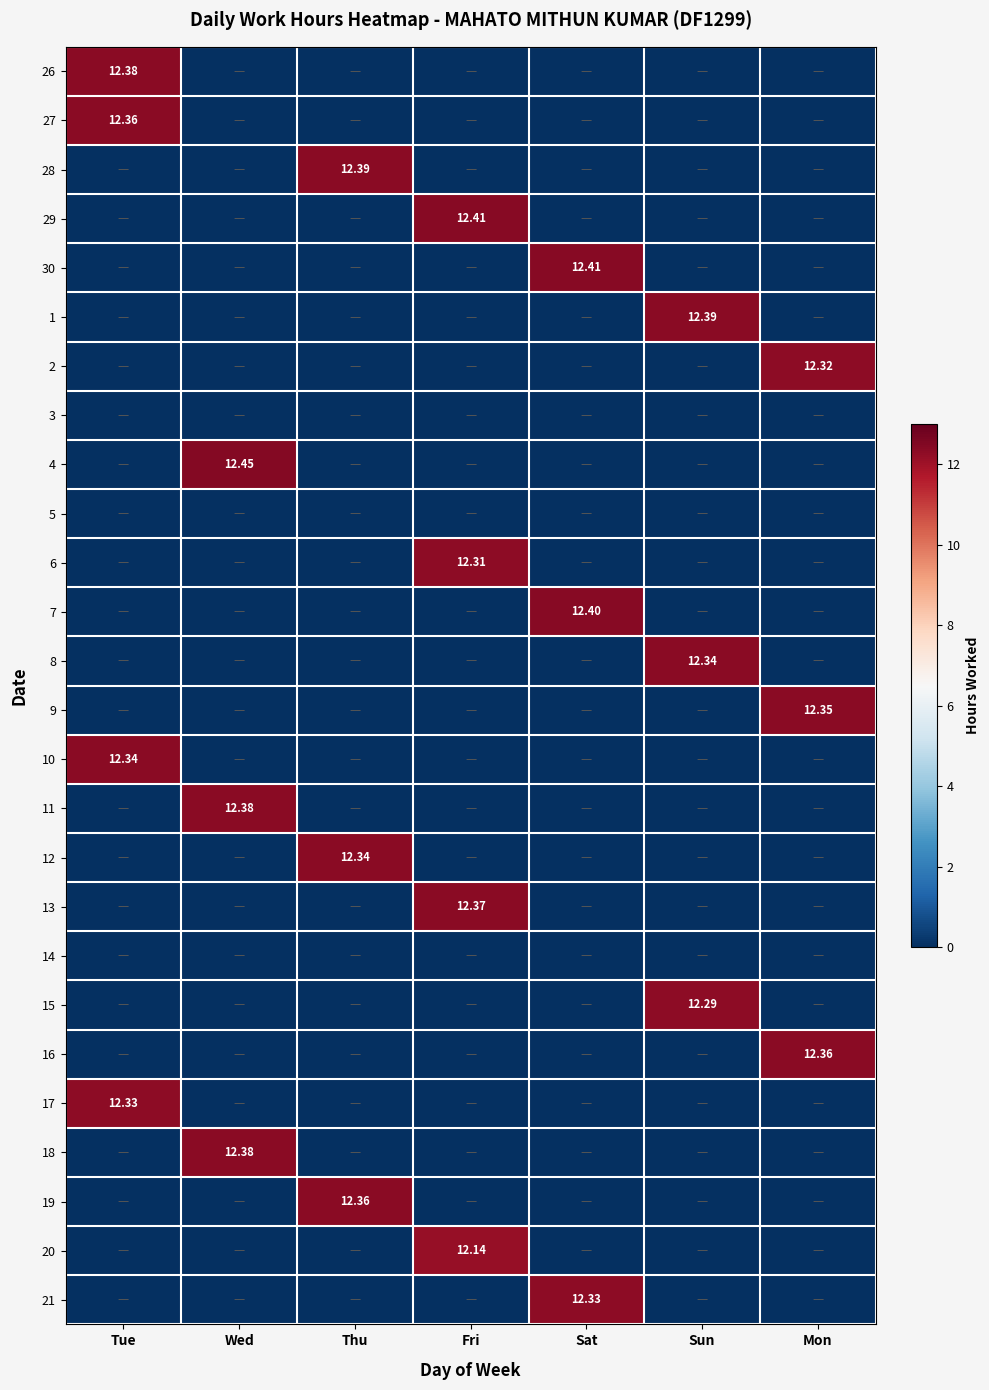

Count the number of categories in the chart.

7